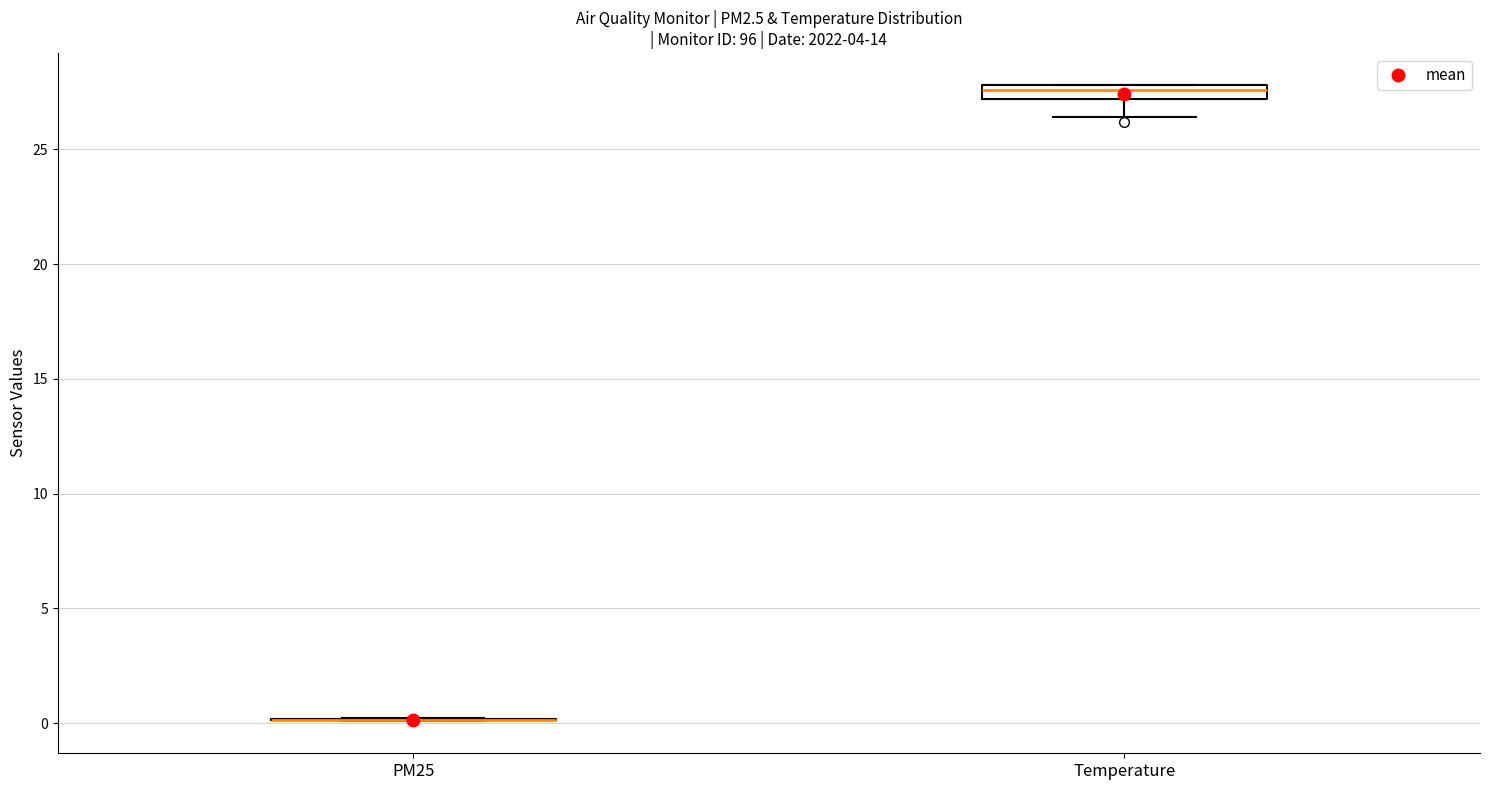

Comparing the boxes themselves (not the whiskers), which one is the tallest?

Temperature